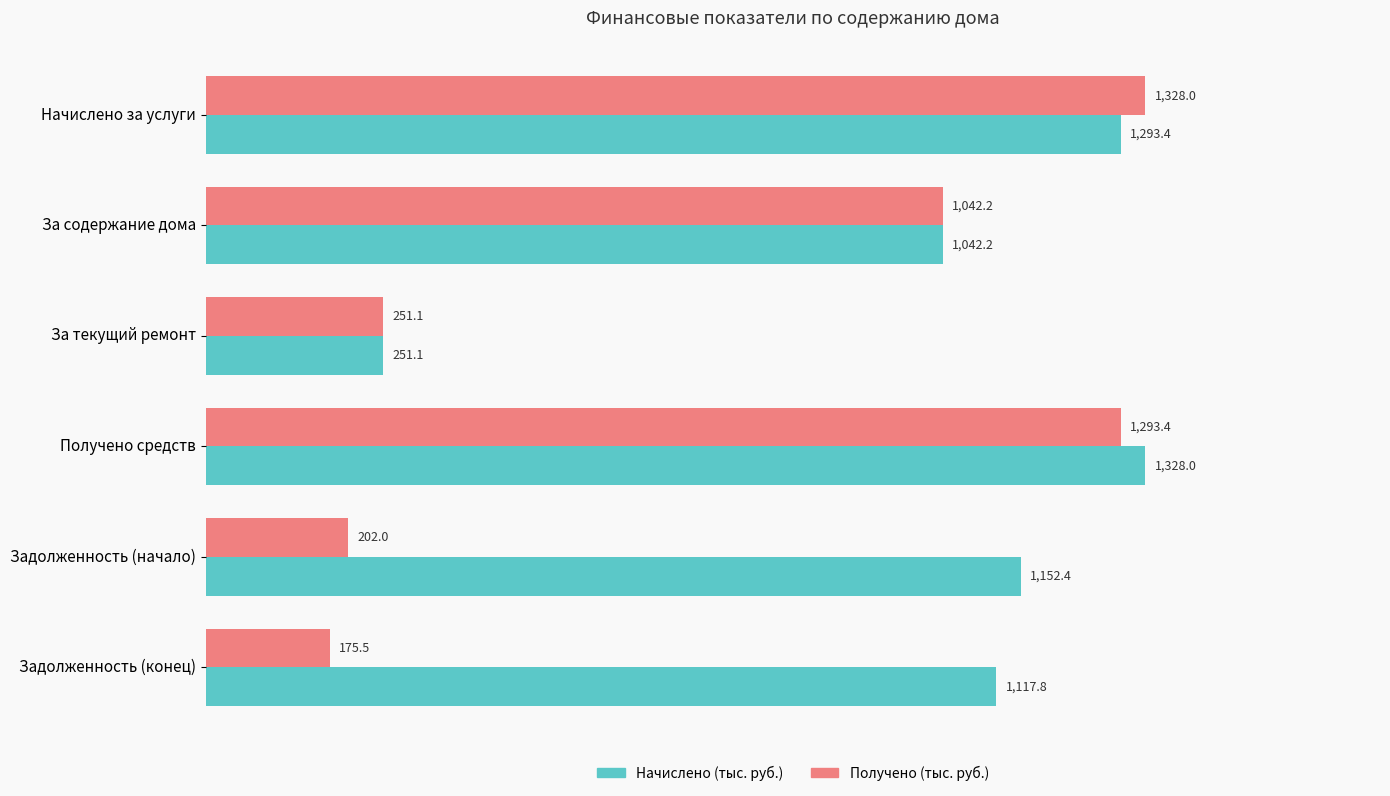

Which category has the lowest value in the Получено (тыс. руб.) series?

Задолженность (конец)